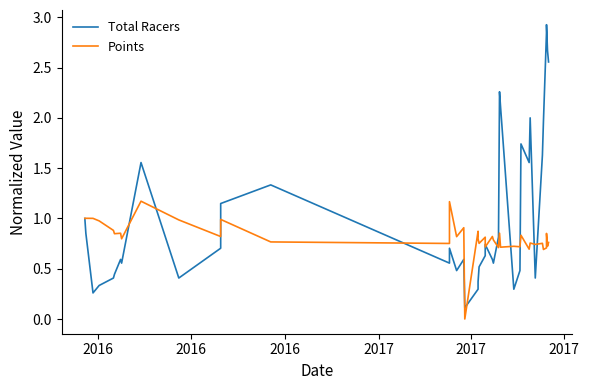

Where is Total Racers nearest to the value 1?

2016